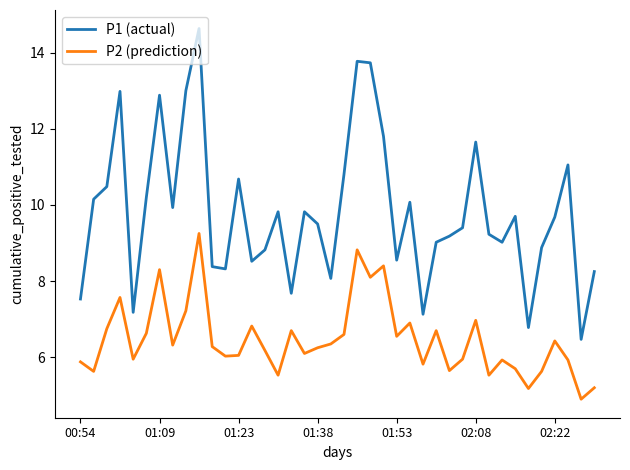

Which series has the largest total across all categories?

P1 (actual)